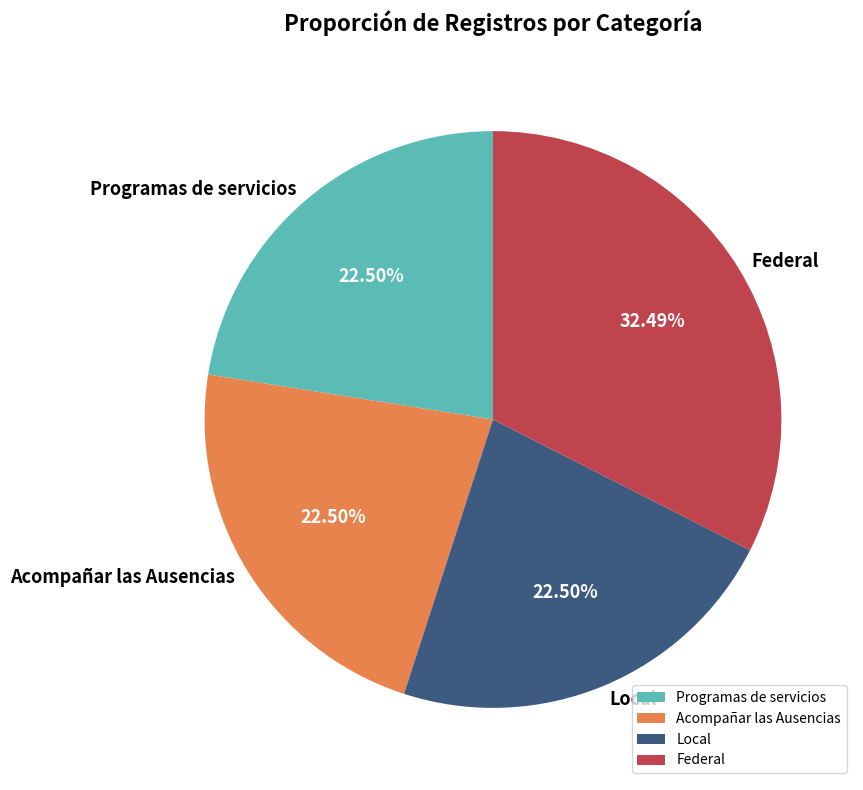

Is the sum of Local and Federal greater than half?

Yes